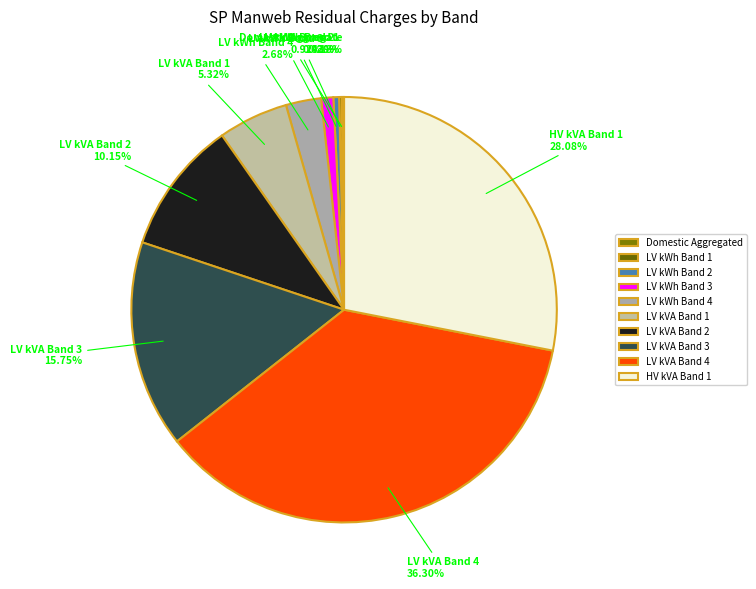

Between Domestic Aggregated and LV kVA Band 3, which is larger?

LV kVA Band 3